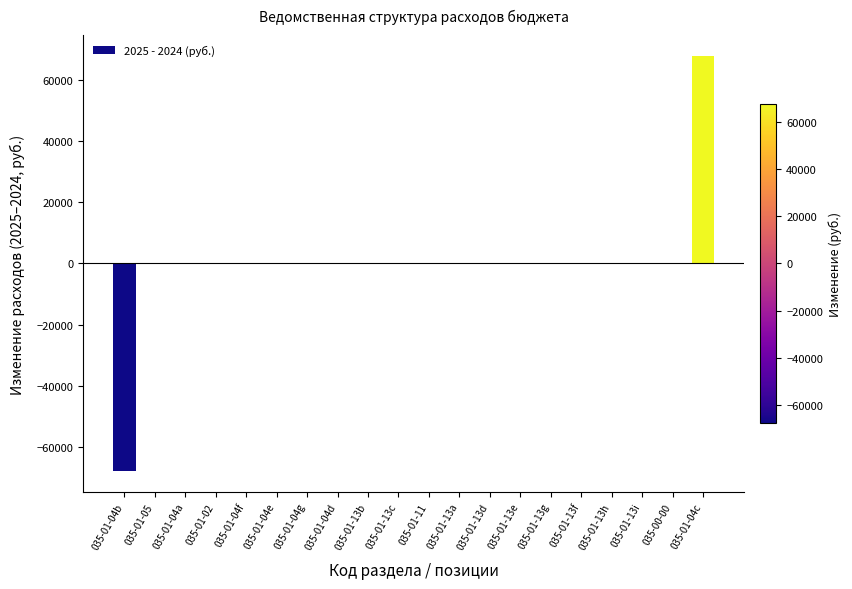

Is it true that the value at 035-01-04b is -67817.0?

True